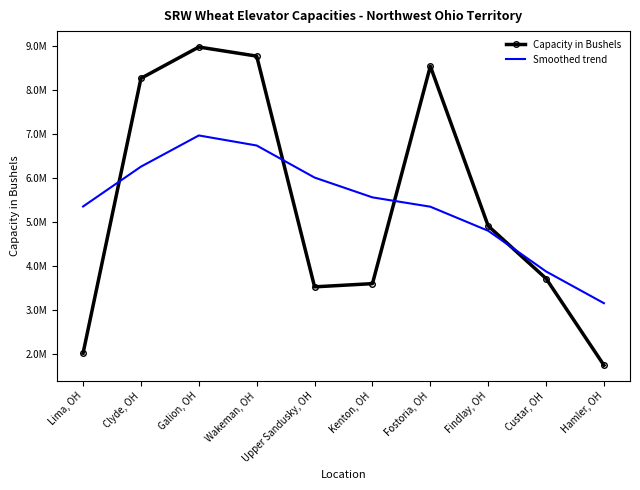

What position from the left is Hamler, OH?

10